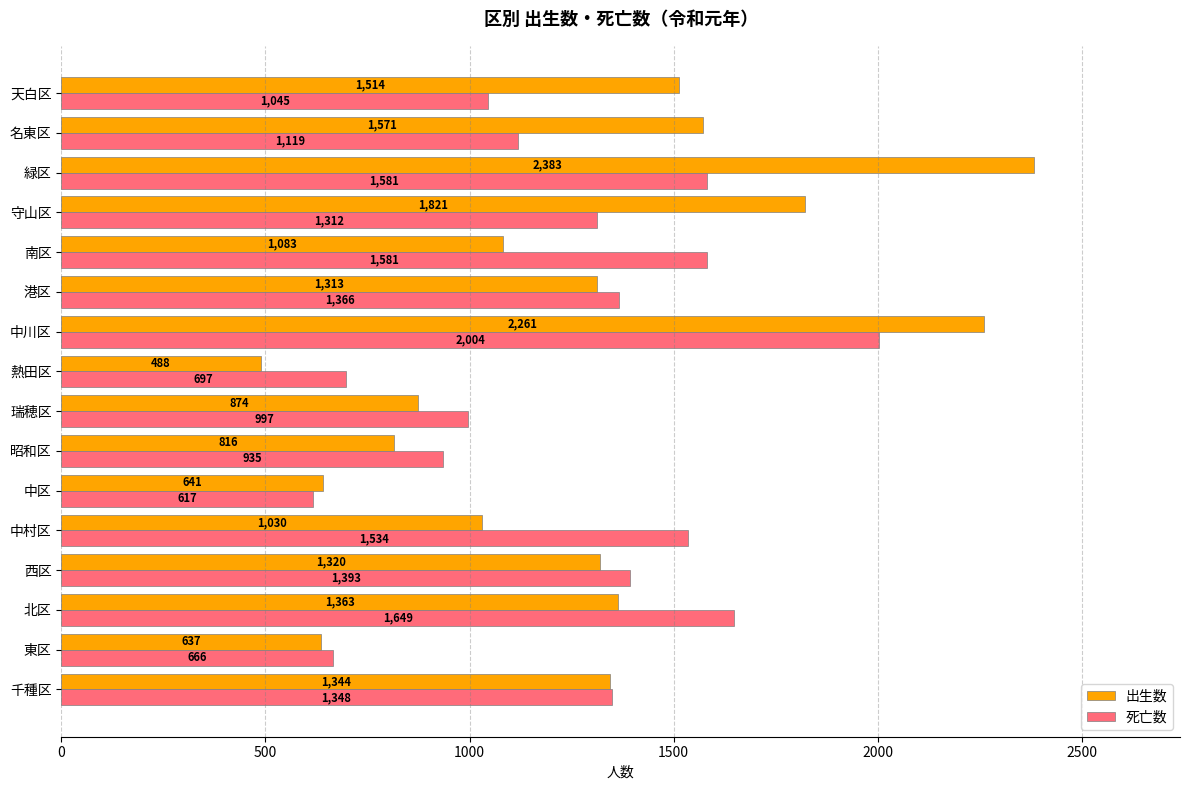

What is the spread (max minus min) of values at 北区?

286